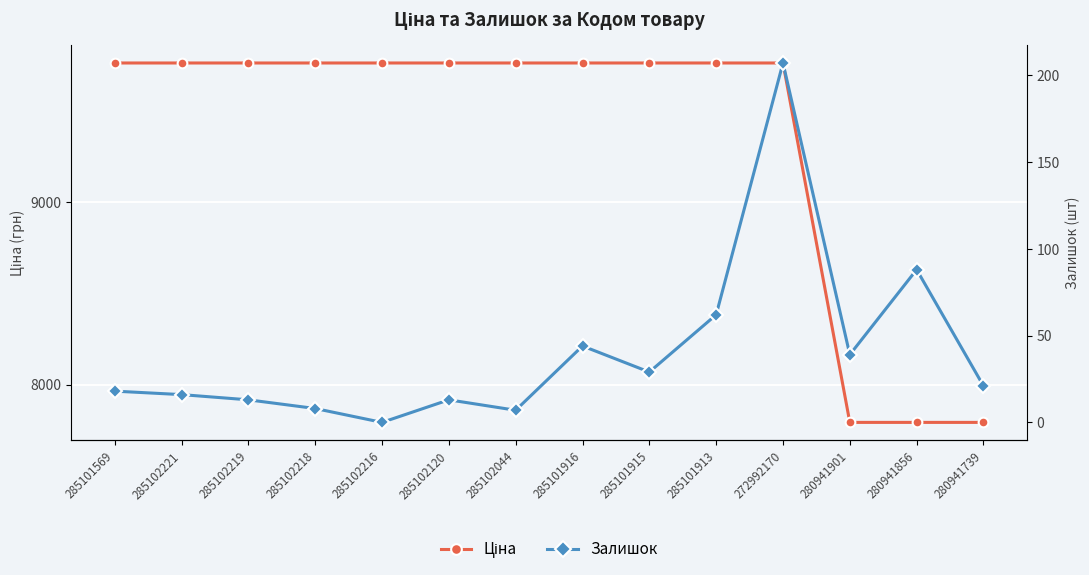

What is the approximate value of Залишок at 280941856?

88.0